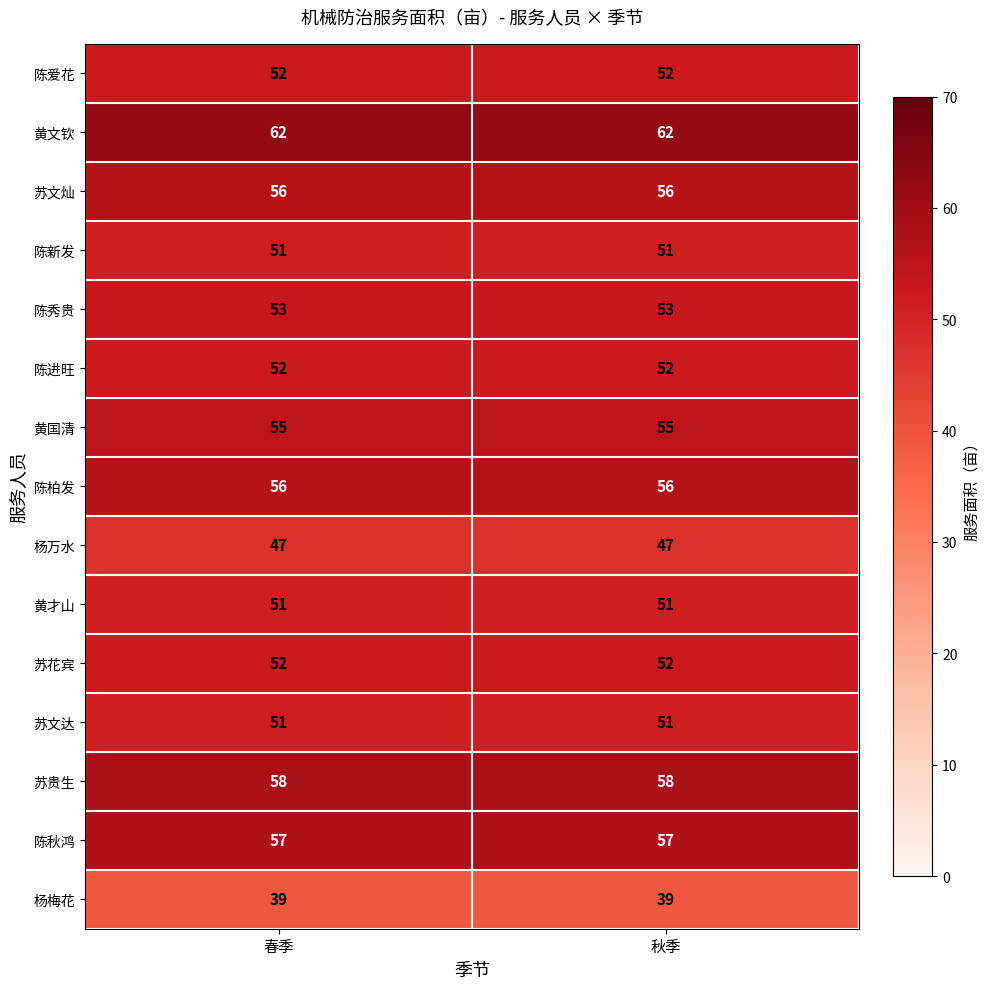

What is the average value of the 陈秋鸿 series?

57